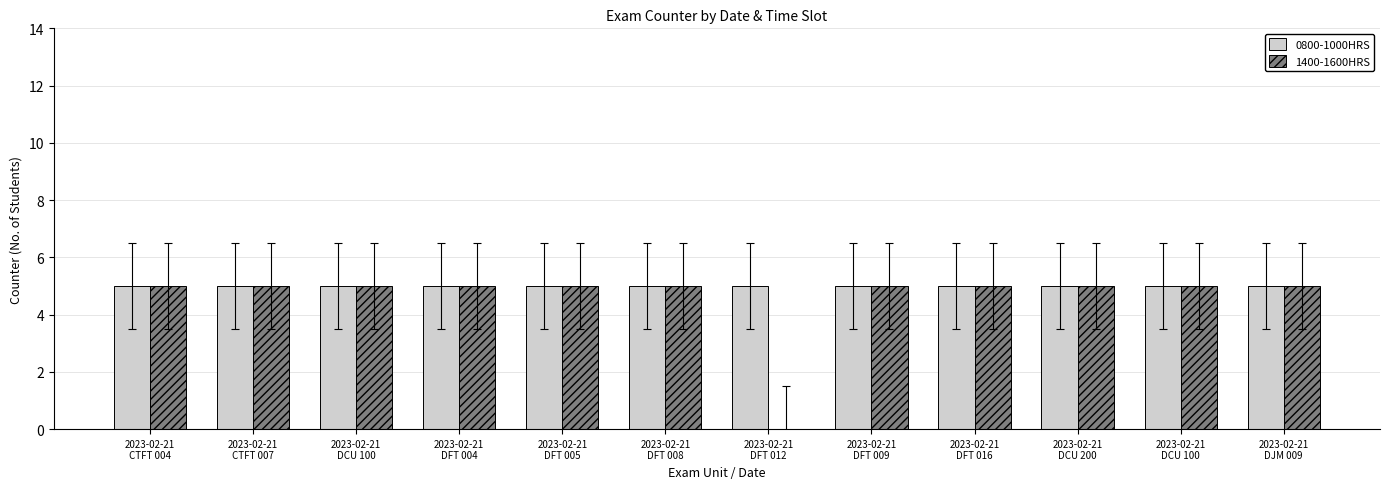

What is the value of the 1400-1600HRS bar at the 6th from the left?

5